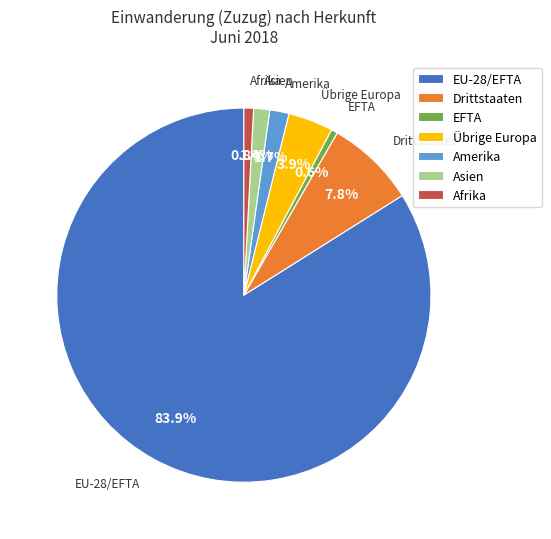

Which category has the biggest portion of the pie?

EU-28/EFTA